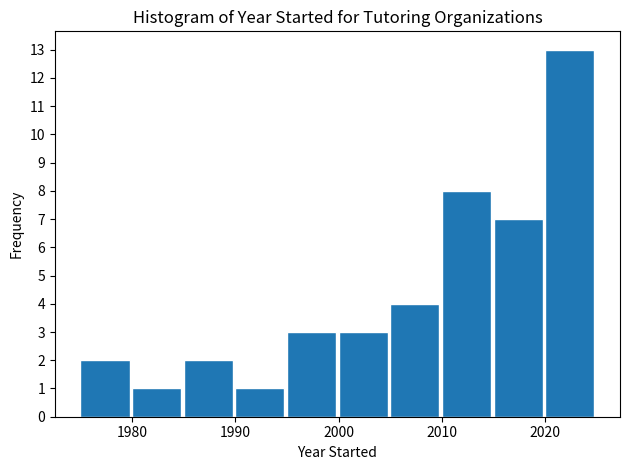

Reading left to right, transcribe this chart: for each bar, give the range it covers on the x-axis and its height. The values are not printed on the chart, so give them approximately, as read against the axis.

1975 to 1980: 2
1980 to 1985: 1
1985 to 1990: 2
1990 to 1995: 1
1995 to 2000: 3
2000 to 2005: 3
2005 to 2010: 4
2010 to 2015: 8
2015 to 2020: 7
2020 to 2025: 13